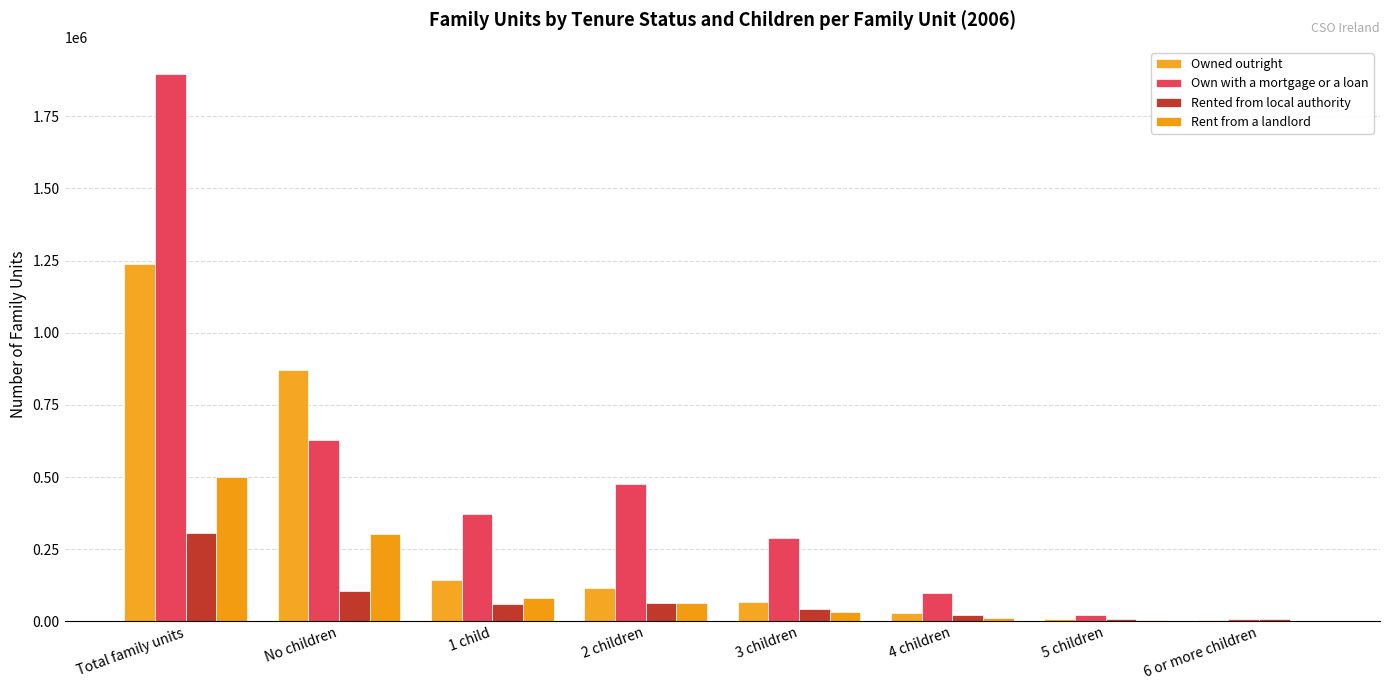

What is the difference between the highest and lowest values at 3 children?

259212